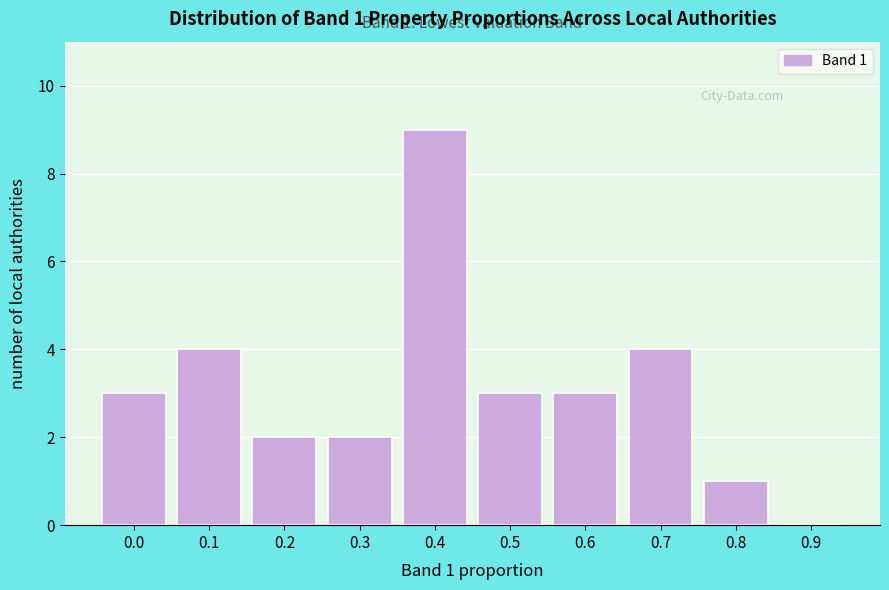

Reading left to right, extract all data points from this chart.

0.0=3	0.1=4	0.2=2	0.3=2	0.4=9	0.5=3	0.6=3	0.7=4	0.8=1	0.9=0